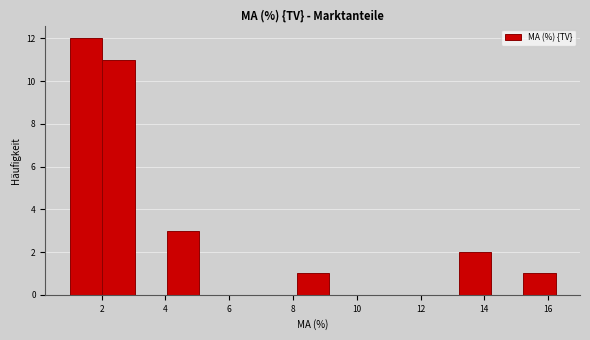

Which range on the x-axis has the tallest bar?

1.0 to 2.0